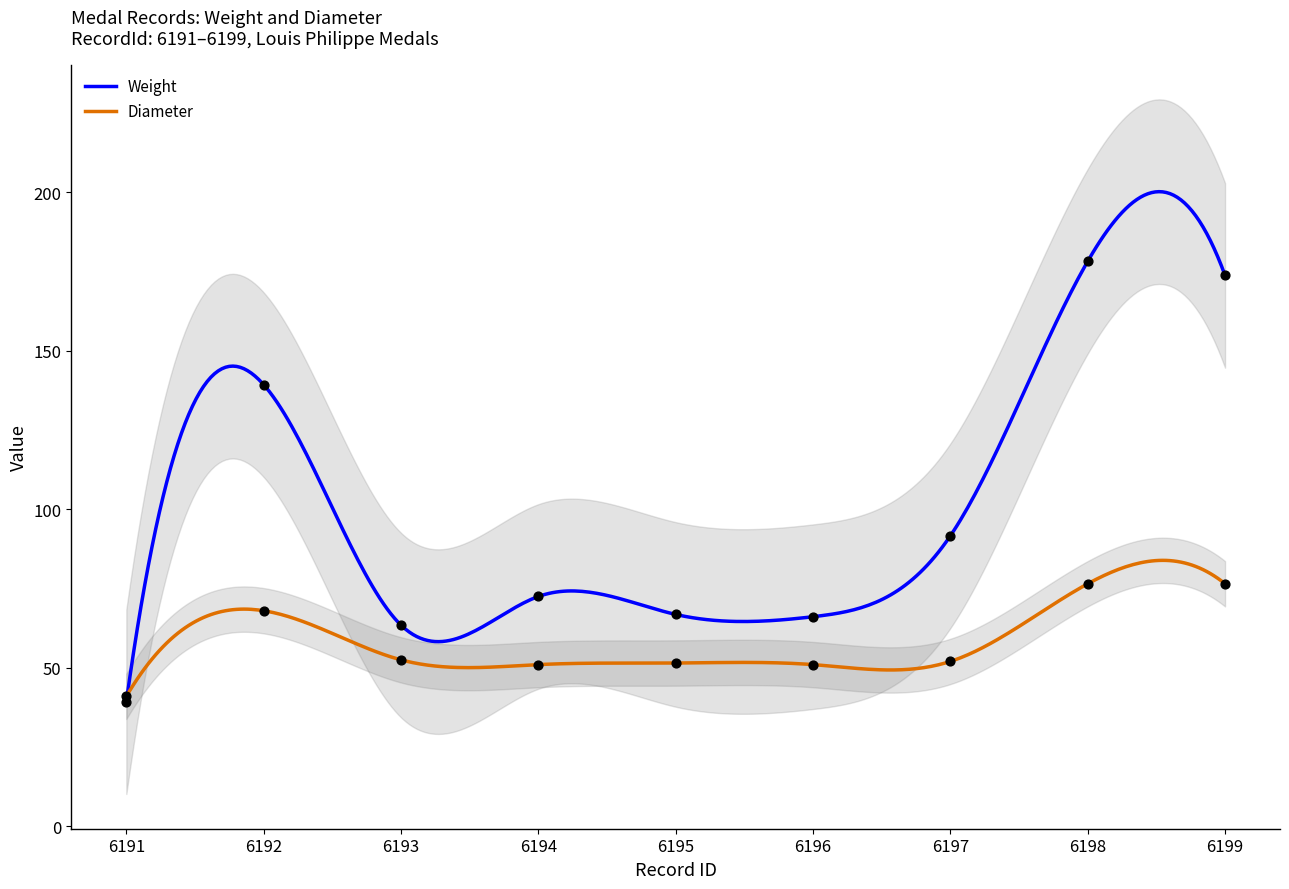

At which category is the sum across all series the highest?

6198